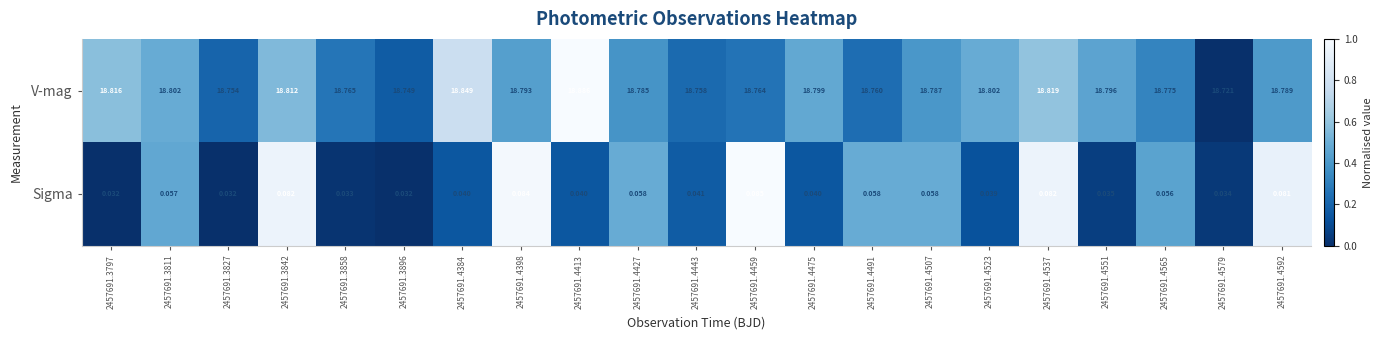

Which series has the largest total across all categories?

V-mag